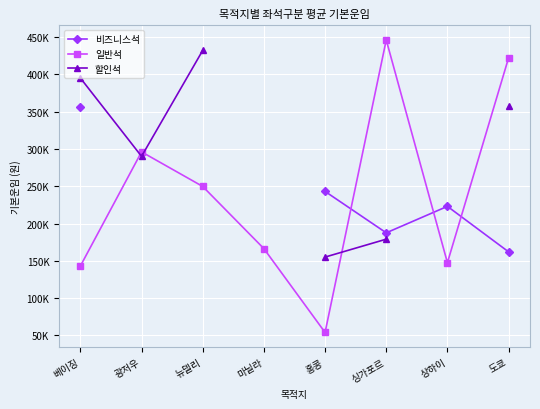

True or false: 할인석 and 비즈니스석 cross at least once.

False